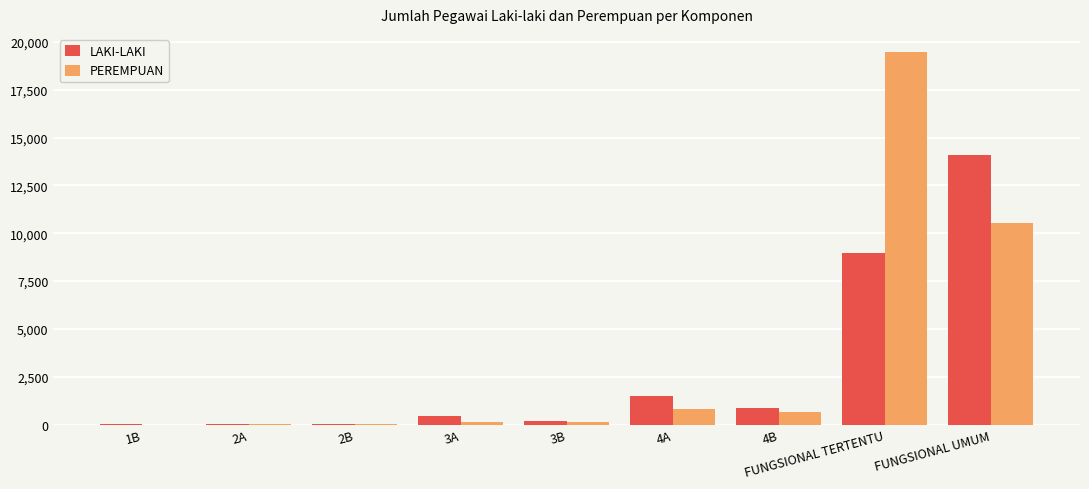

At which label does LAKI-LAKI reach its peak?

FUNGSIONAL UMUM